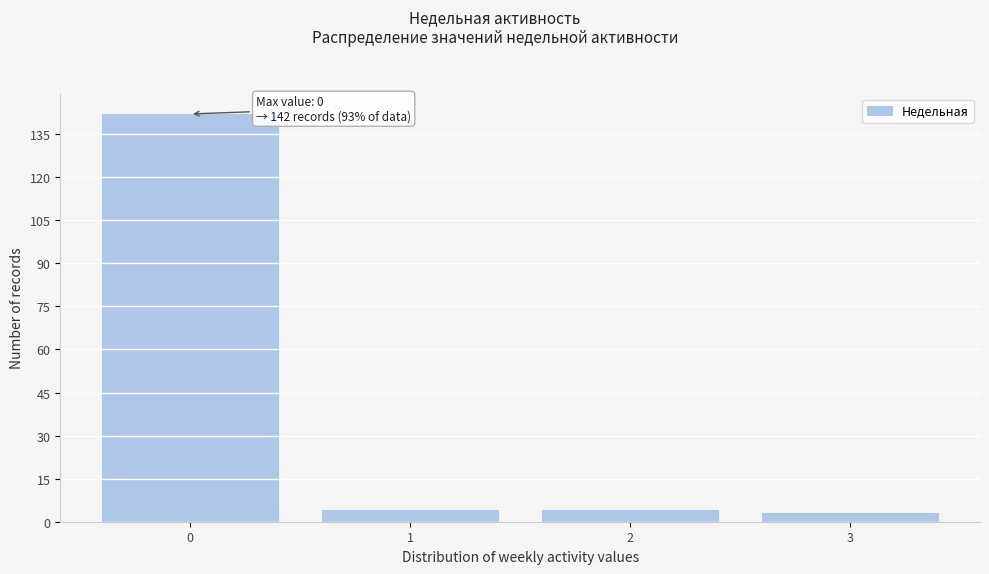

Reading left to right, transcribe all the data shown in this chart.

0=142	1=4	2=4	3=3